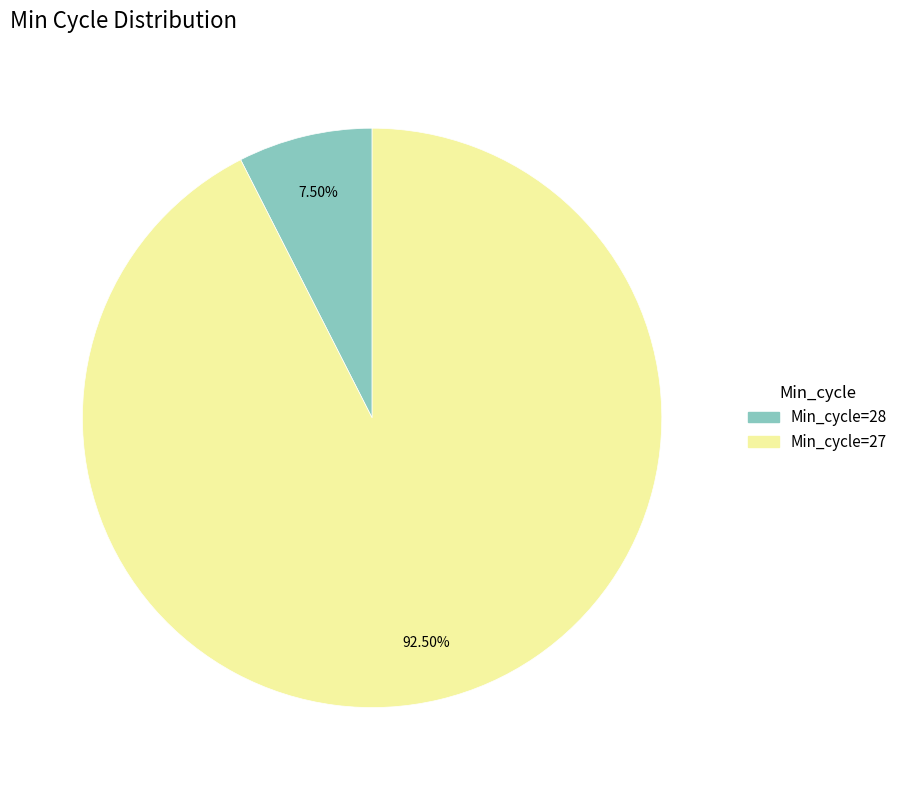

To the nearest percent, what is the average slice percentage?

50%